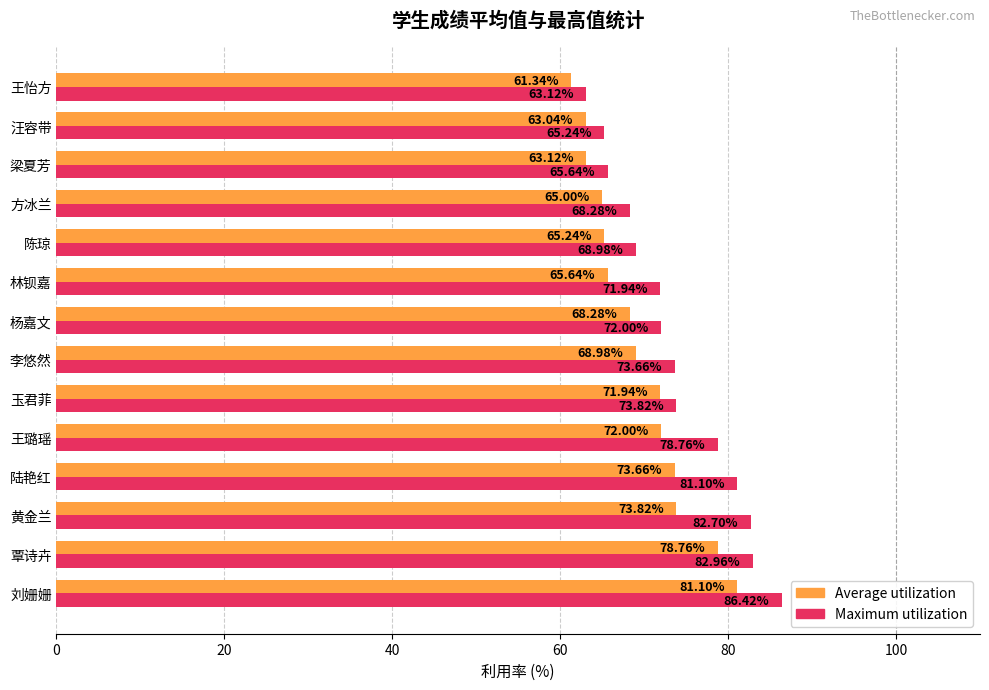

At which category is the sum across all series the highest?

刘姗姗